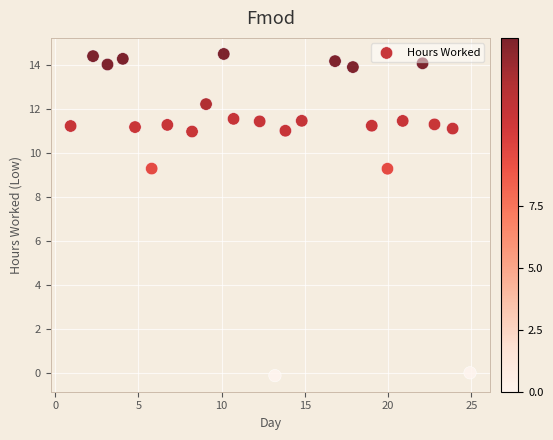

What is the range of Y values (max minus min)?

14.6